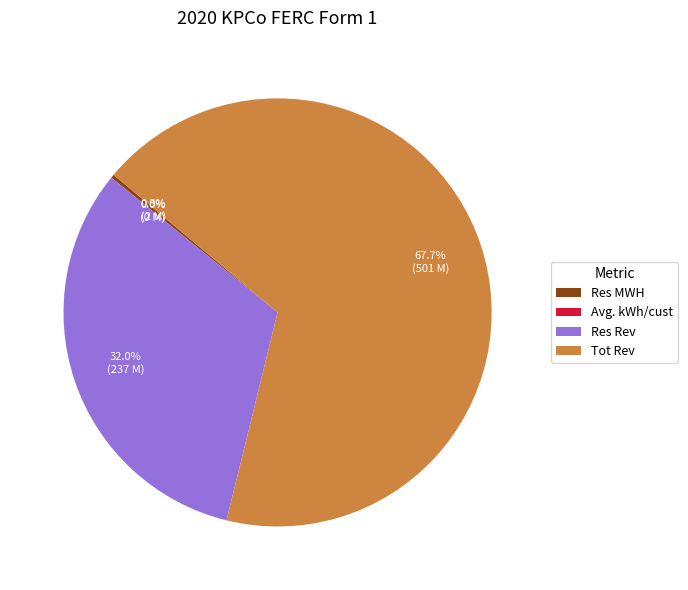

Combined, what portion of the pie is Tot Rev and Res Rev?

99.7%